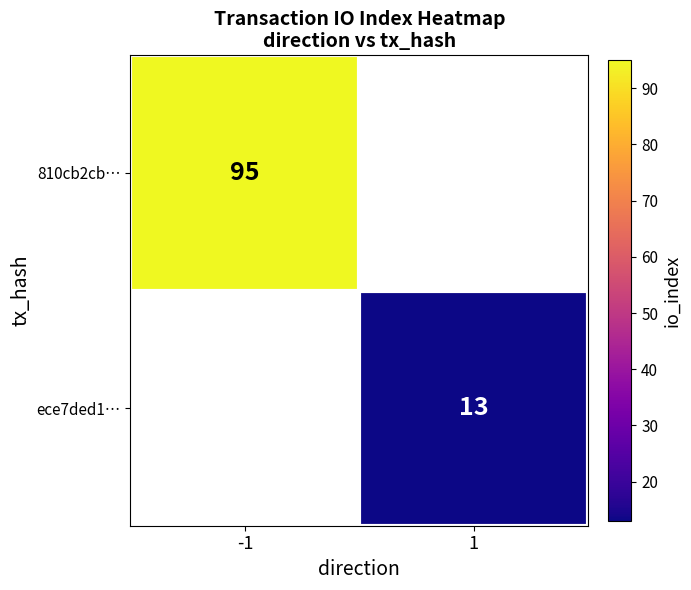

How many categories are shown in the chart?

2